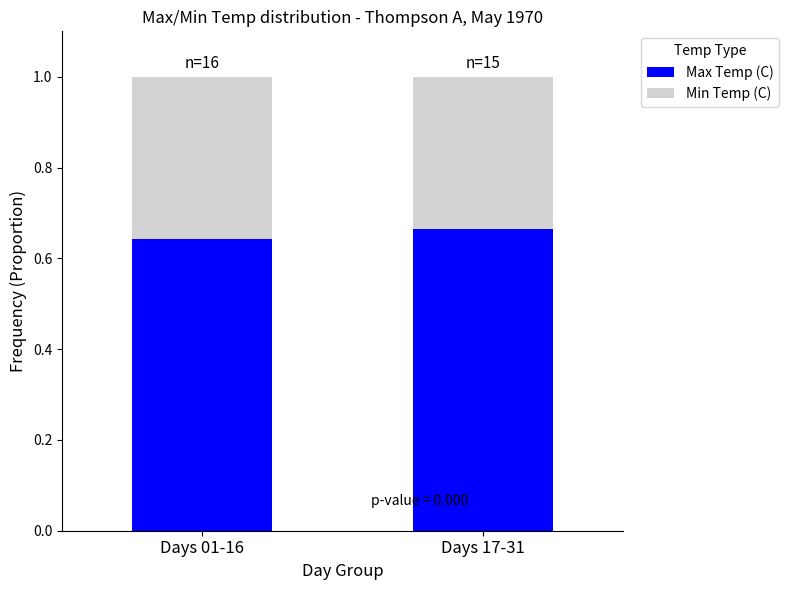

The value of Max Temp (C) at Days 17-31 is 0.2. True or false?

False